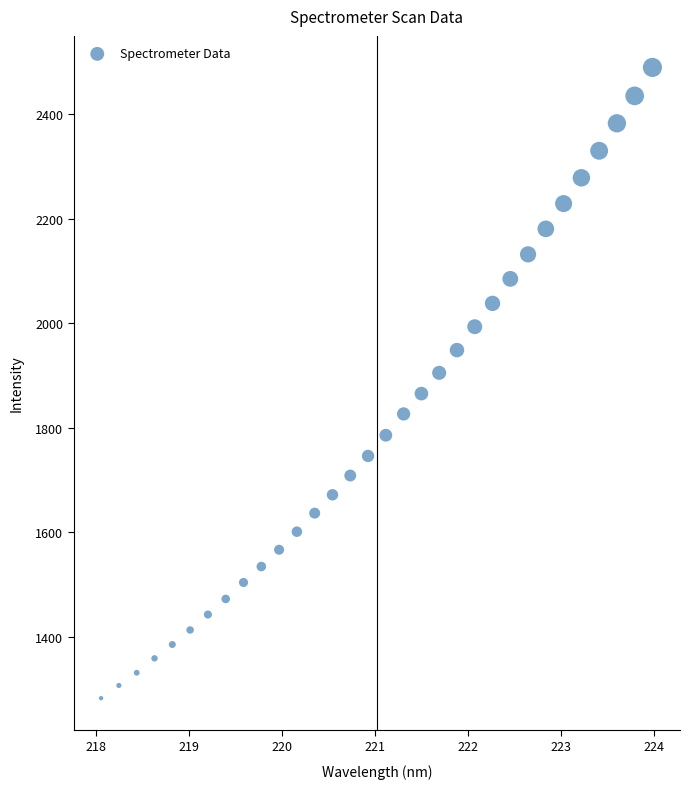

What is the range of X values (max minus min)?

5.9